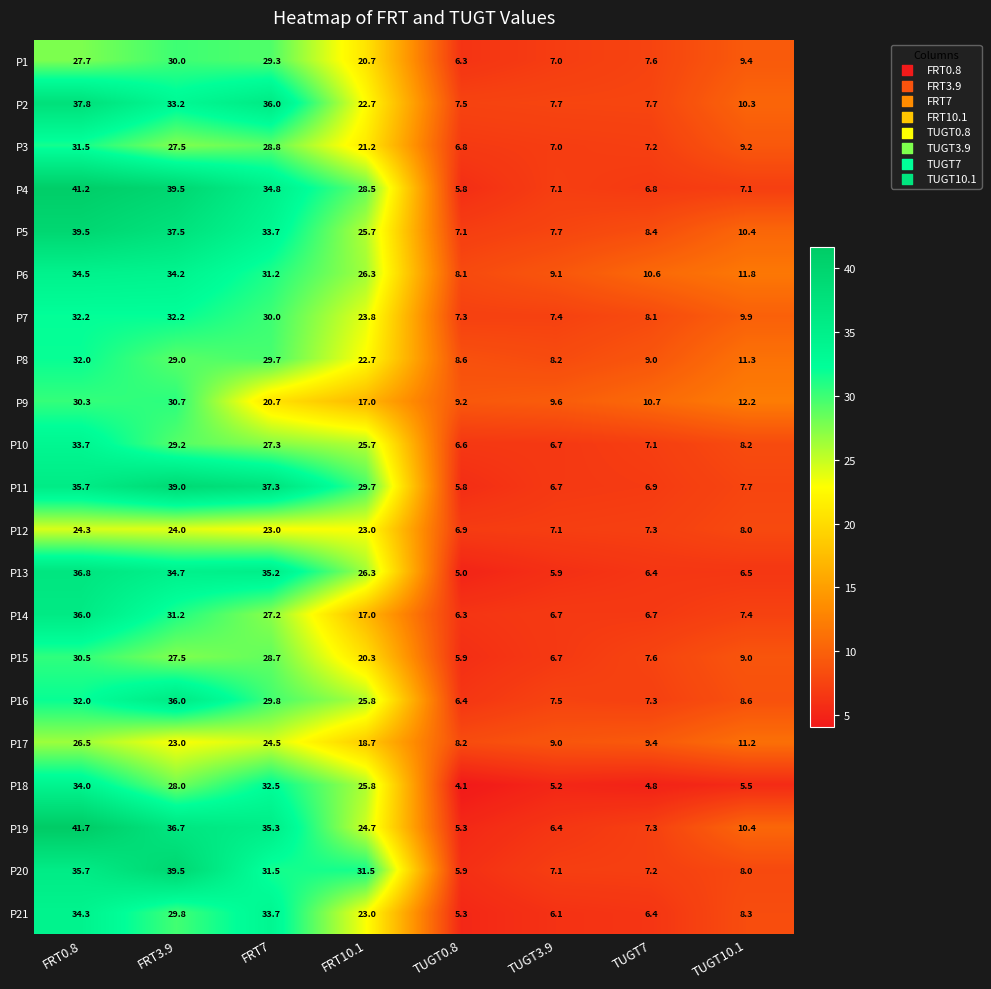

Where is P8 nearest to the value 20?

FRT10.1